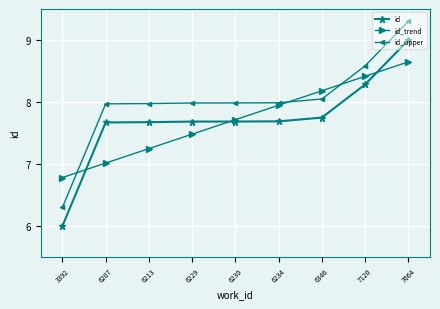

True or false: id_upper and id intersect in this chart.

False